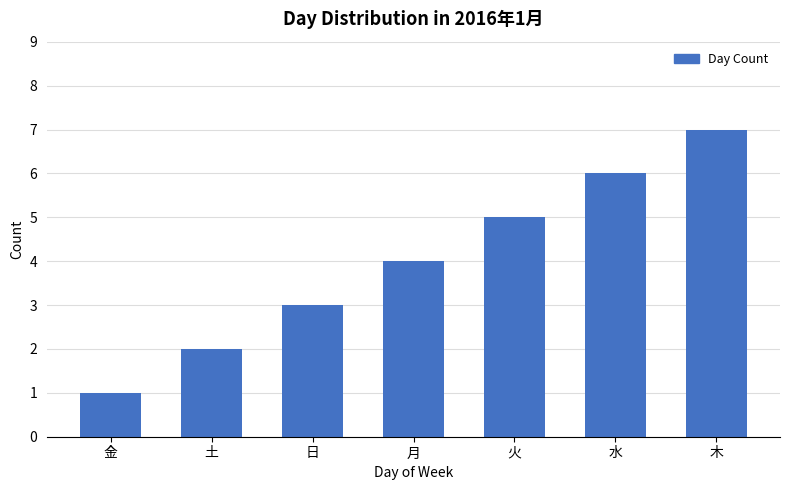

What is the difference between the maximum and second lowest values?

5